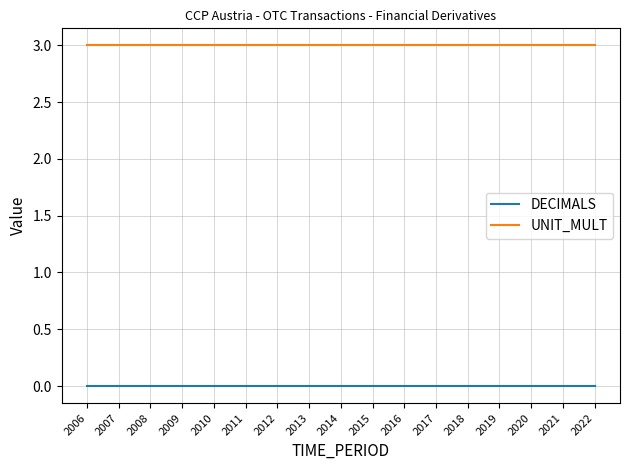

What is the greatest value displayed?

3